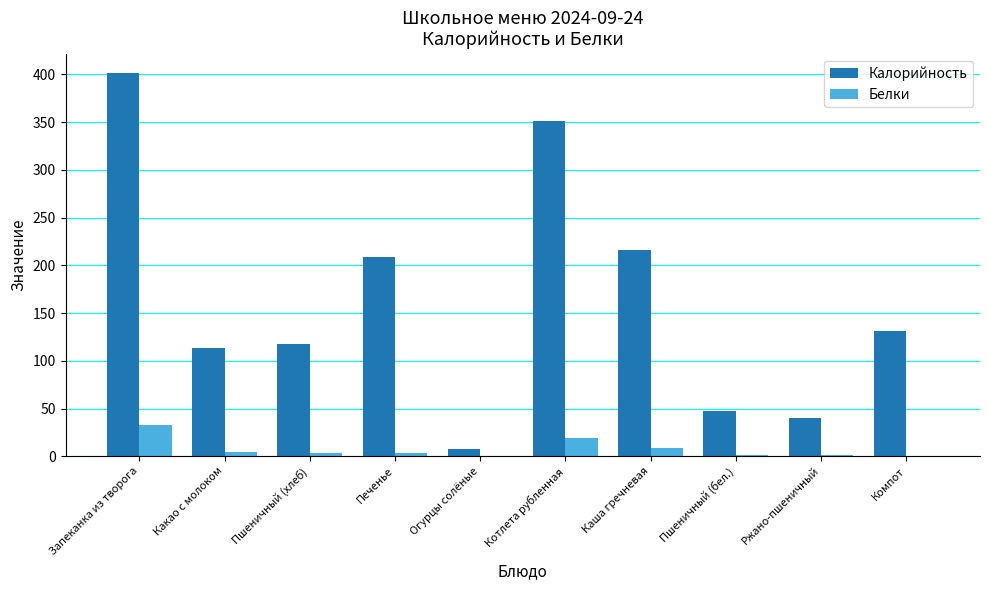

What is the sum of all Белки values?

76.9